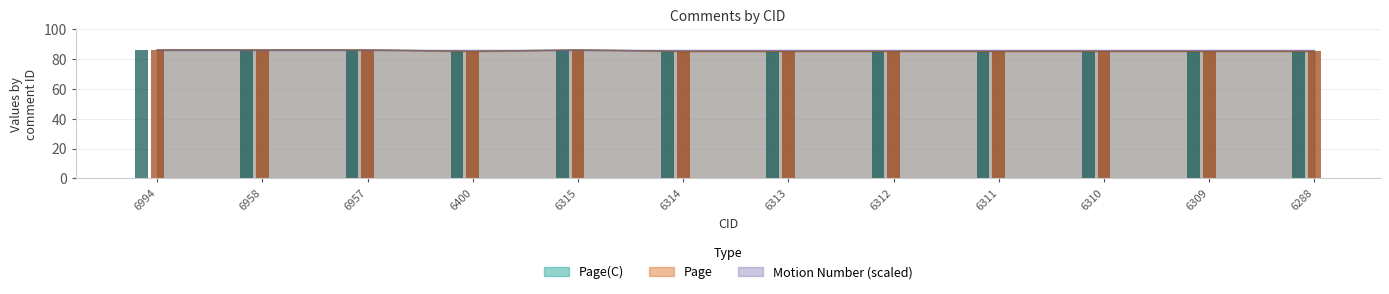

Which series has the widest spread of values?

Page(C)